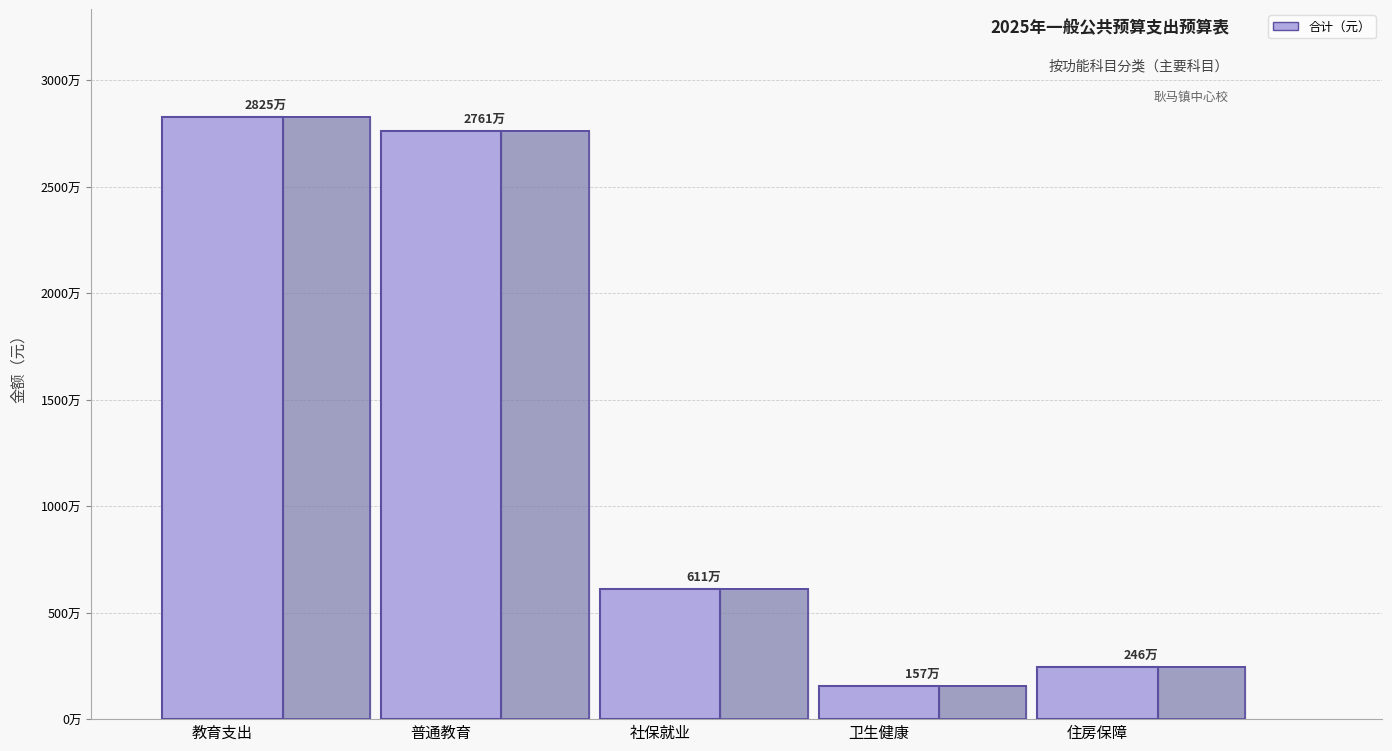

At which category is the sum across all series the highest?

教育支出